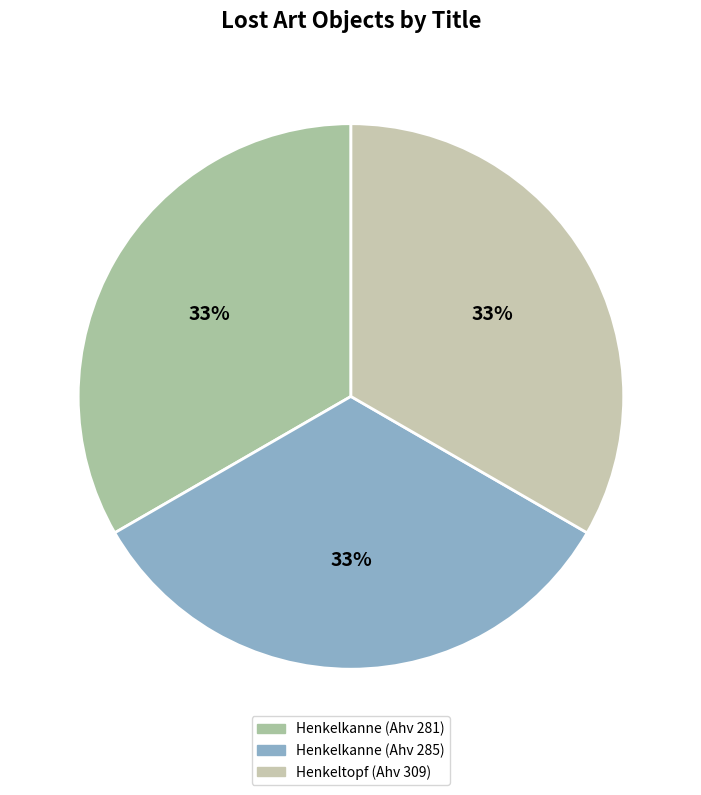

To the nearest percent, what portion does Henkelkanne (Ahv 285) represent?

33%